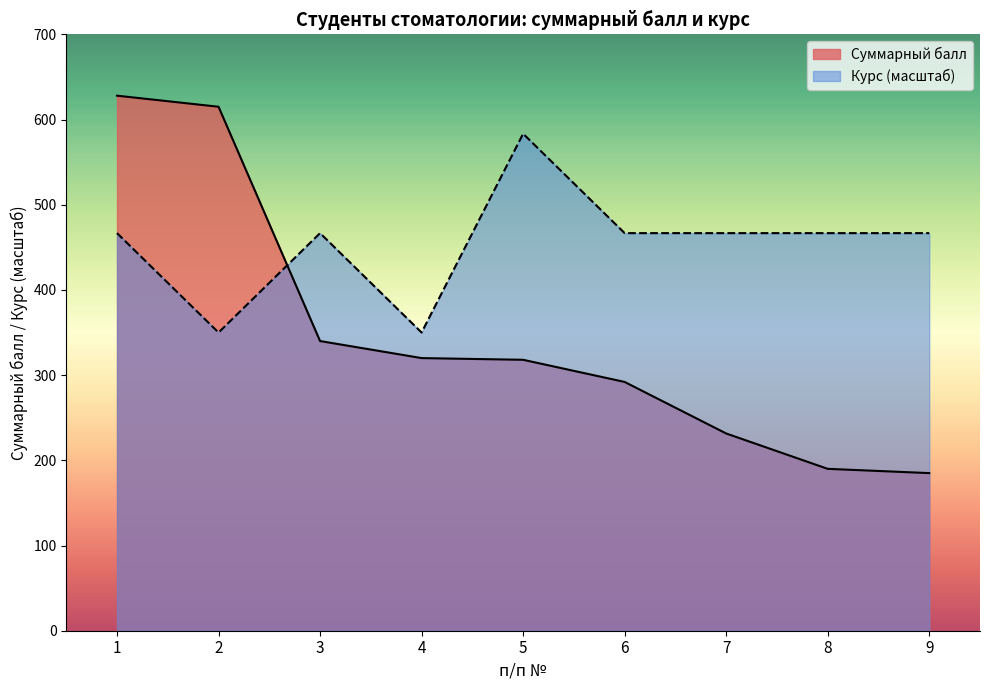

What is the spread (max minus min) of values at 6?

174.7